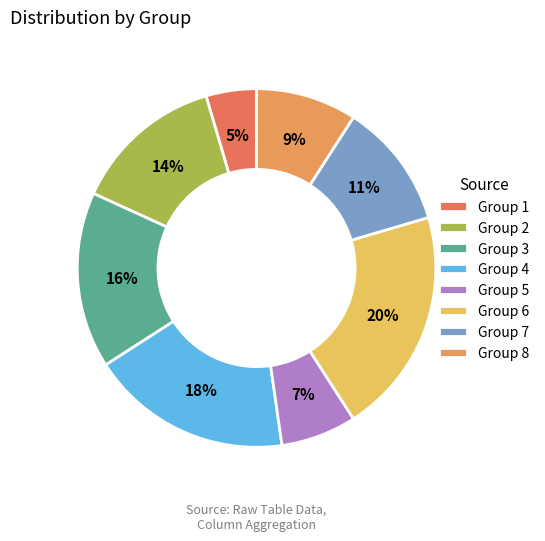

How many slices are in this pie chart?

8